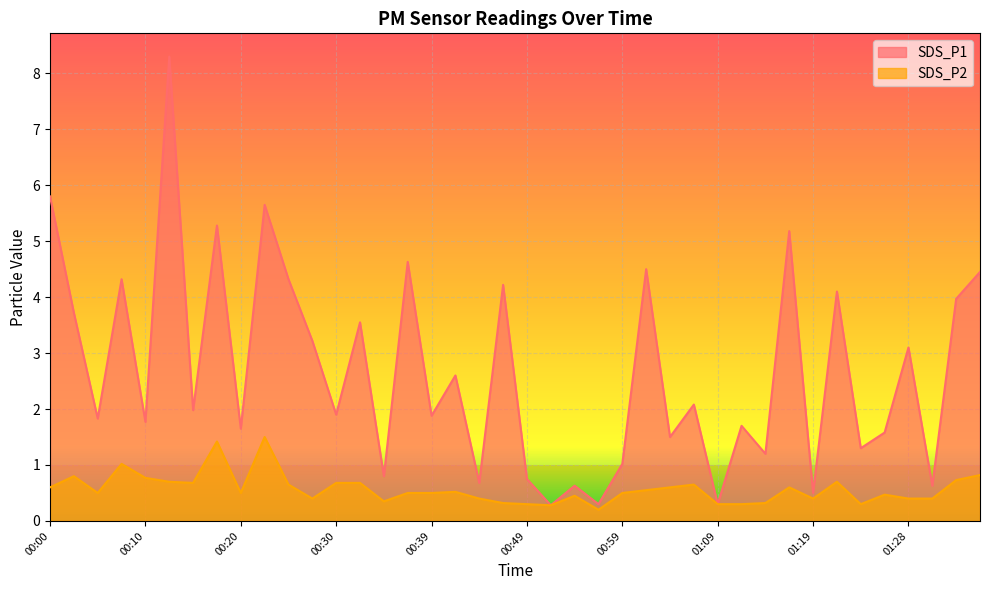

What is the total value across all series at 00:20?

2.1